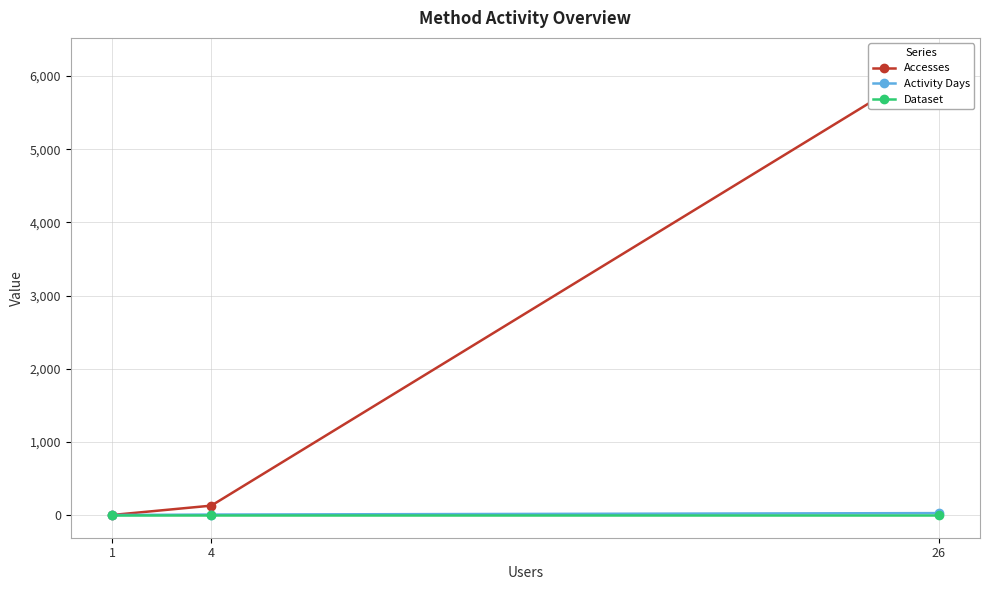

True or false: Accesses has a value of 184 at 4.

False